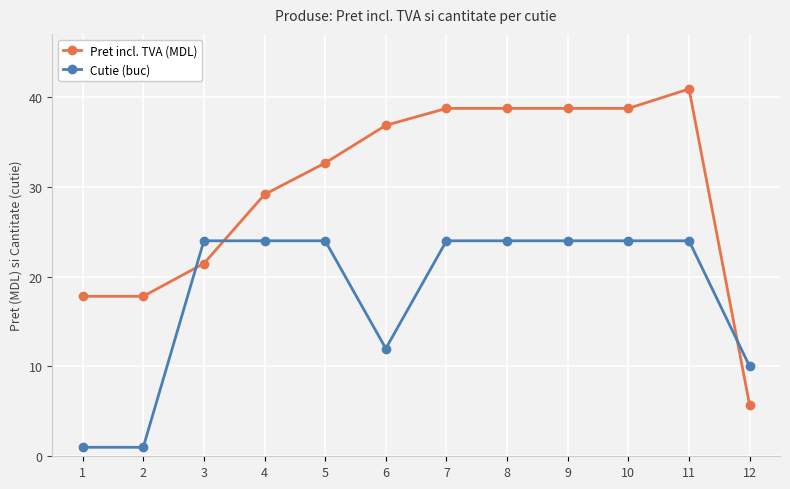

At 11, list the series in order from largest to smallest.

Pret incl. TVA (MDL), Cutie (buc)